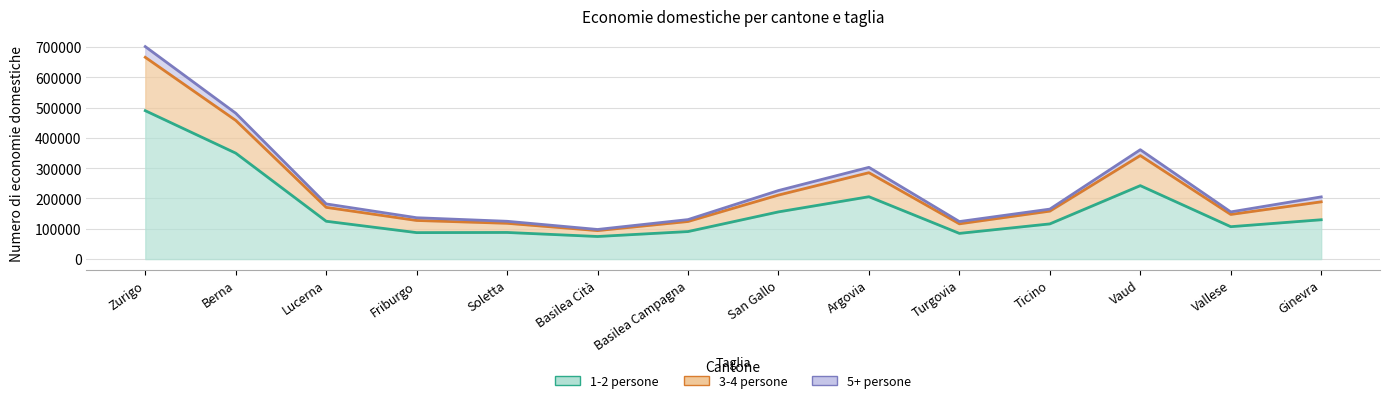

Count the number of categories in the chart.

14